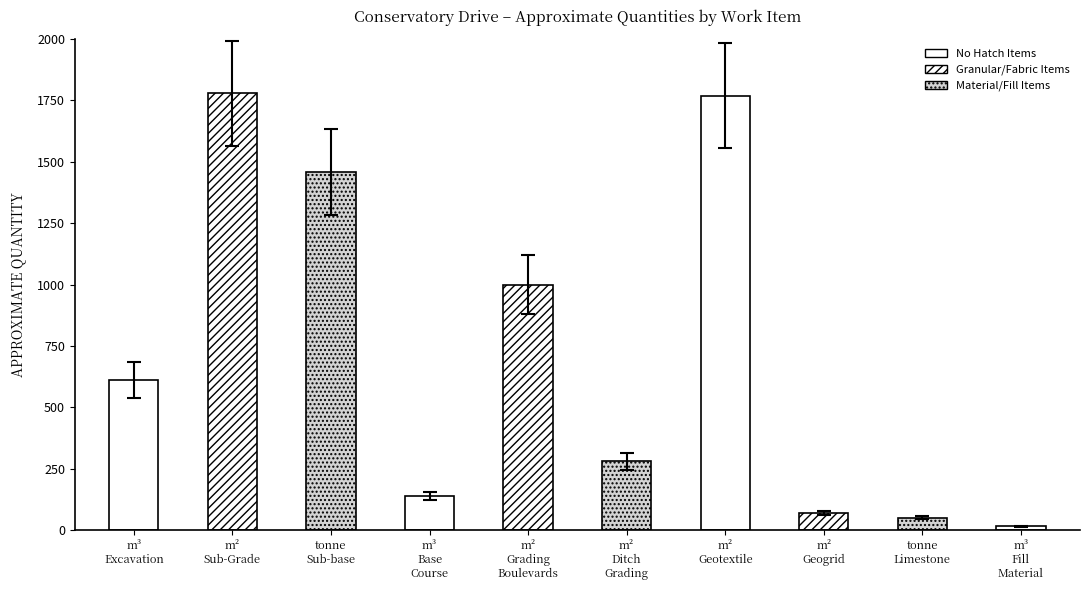

What position from the right is m² Geogrid?

3